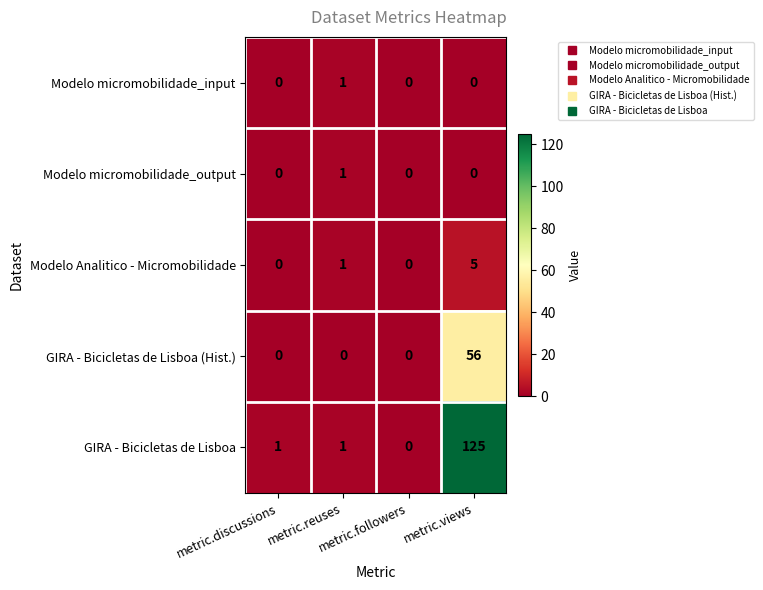

Which series has the largest total across all categories?

GIRA - Bicicletas de Lisboa